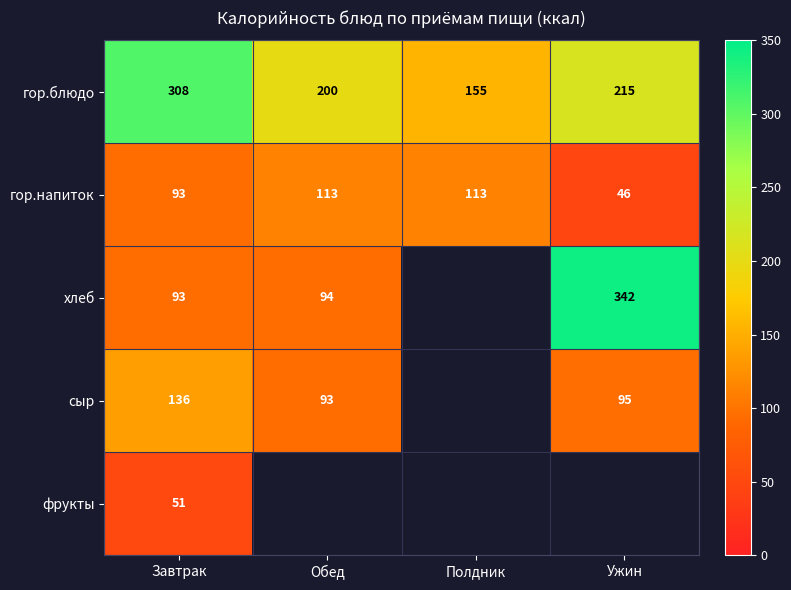

Where is гор.напиток nearest to the value 79?

Завтрак